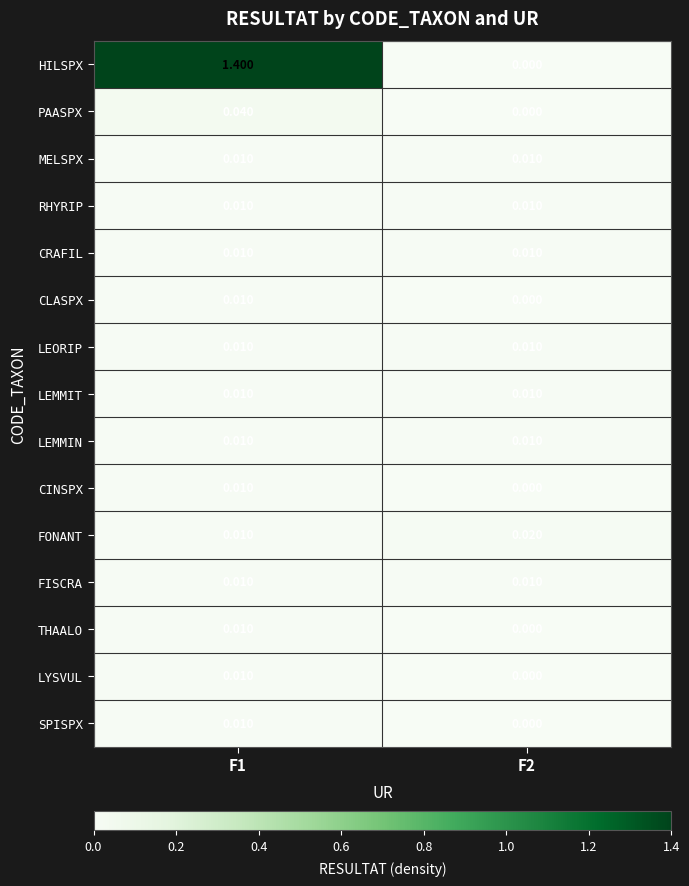

Which series has the widest spread of values?

HILSPX